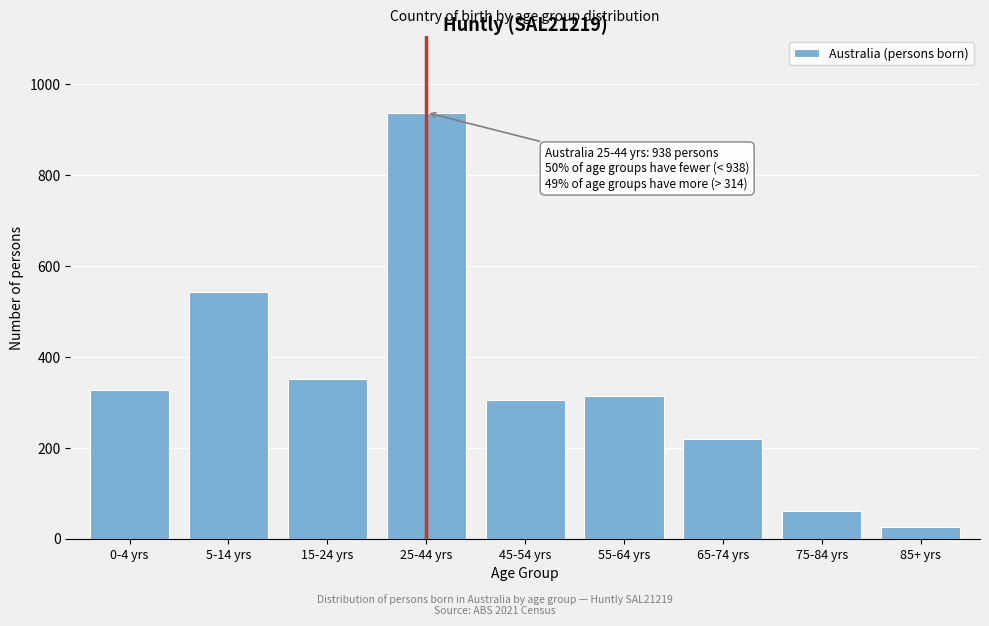

Reading left to right, transcribe all the data shown in this chart.

327	544	351	938	306	314	220	61	26